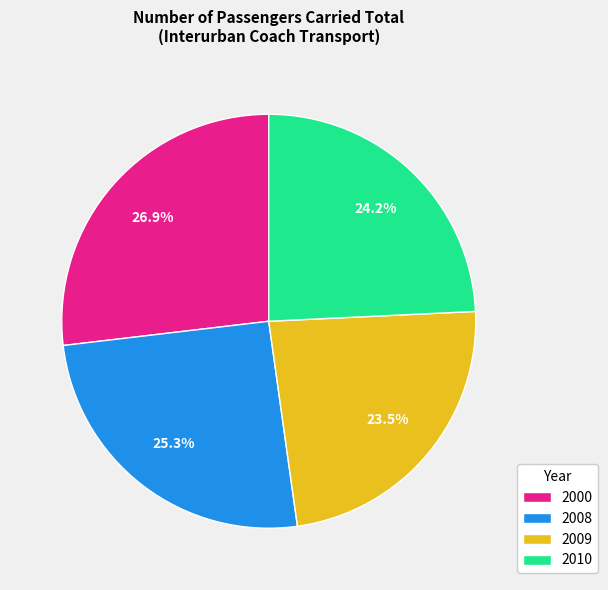

What is the smallest slice in the pie chart?

2009